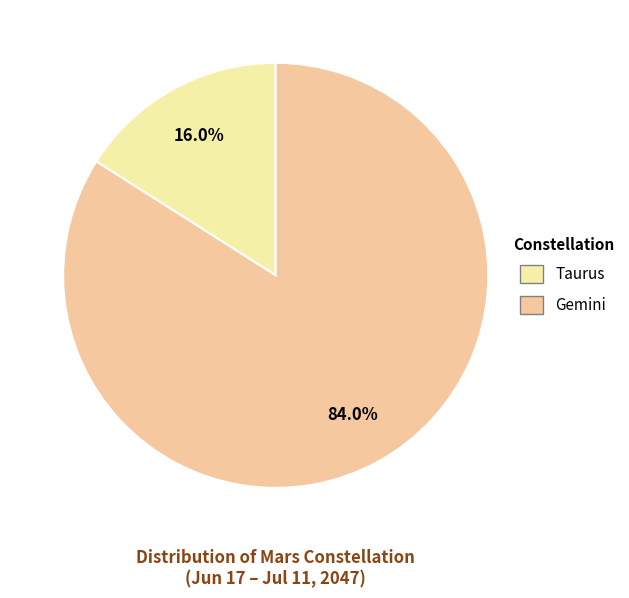

Which slice is the smallest?

Taurus